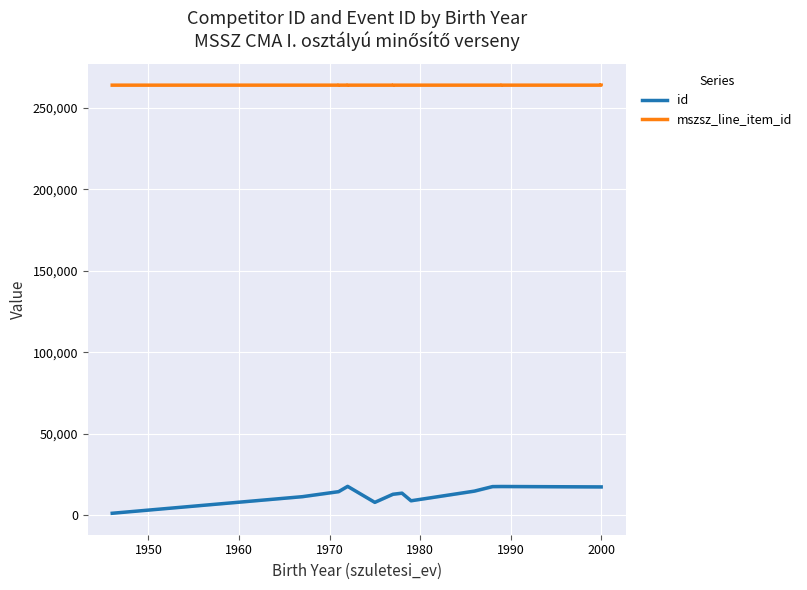

What is the difference between the second highest and second lowest values in the mszsz_line_item_id series?

1